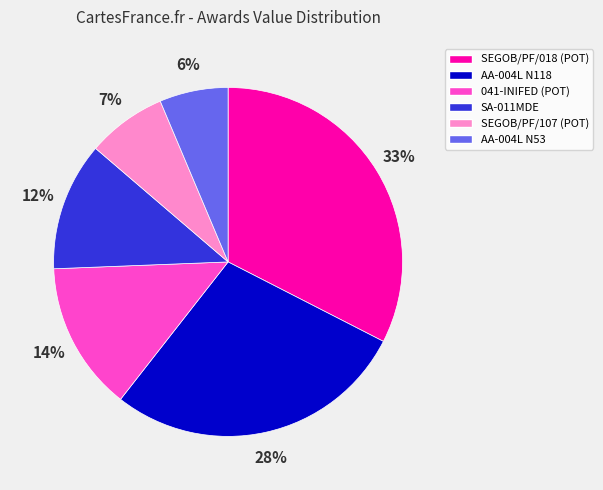

Is there any slice that represents more than half of the pie?

No